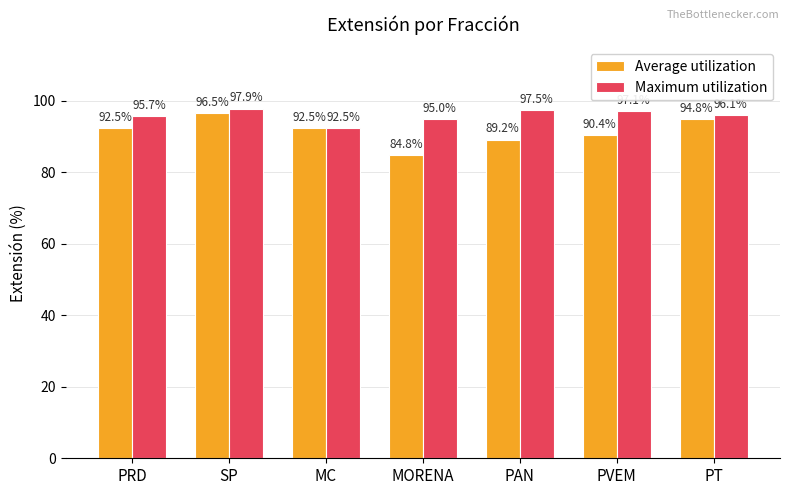

Between SP and MC, which series saw the biggest shift?

Maximum utilization